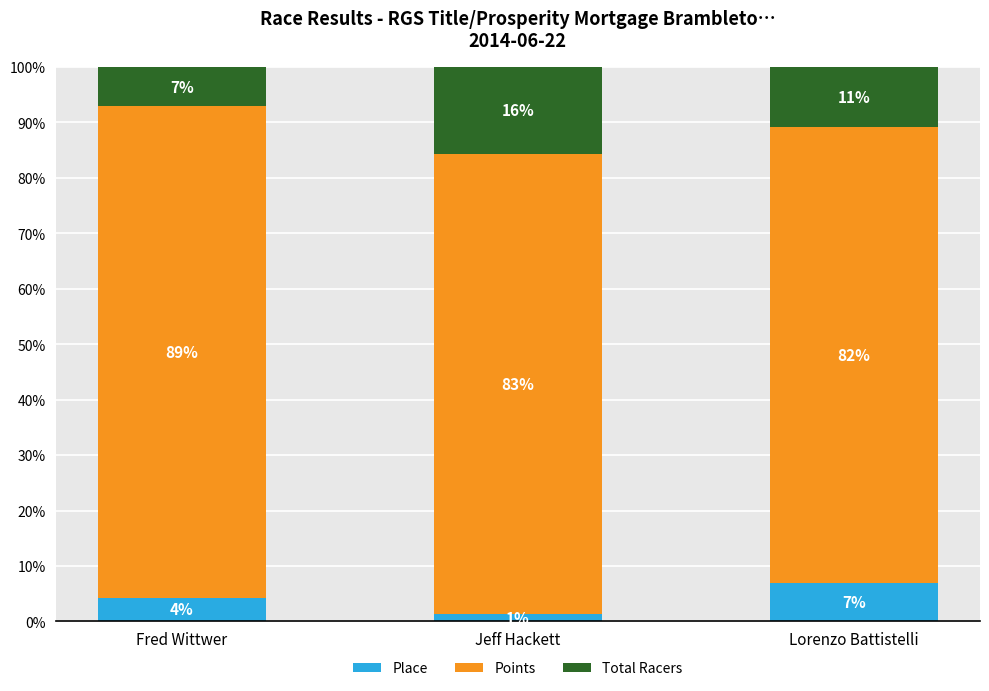

Which series changed the most between Jeff Hackett and Lorenzo Battistelli?

Place